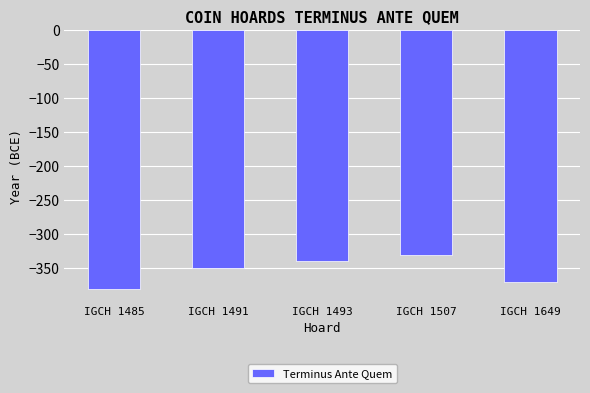

Is it true that the value at IGCH 1507 is -495?

False